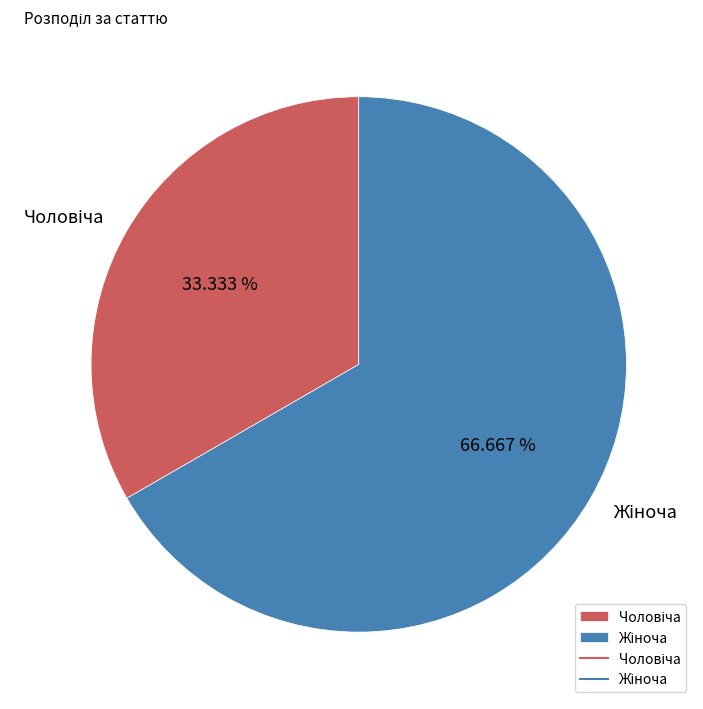

Is there any slice that represents more than half of the pie?

Yes